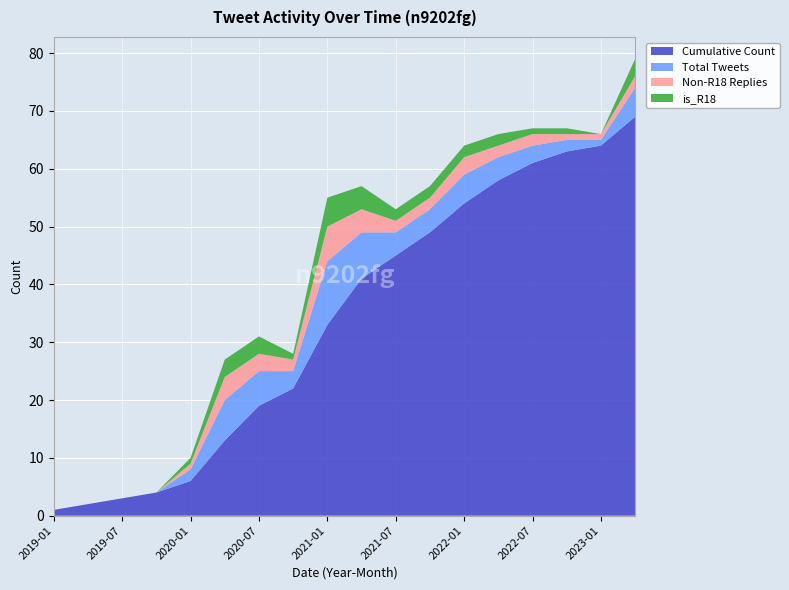

Reading right to left, transcribe all the data shown in this chart.

is_R18: 3	0	1	1	2	2	2	2	4	5	1	3	3	1	0	0	0	0
Non-R18 Replies: 2	1	1	2	2	3	2	2	4	6	2	3	4	1	0	0	0	0
Total Tweets: 5	1	2	3	4	5	4	4	8	11	3	6	7	2	0	0	0	0
Cumulative Count: 69	64	63	61	58	54	49	45	41	33	22	19	13	6	4	3	2	1